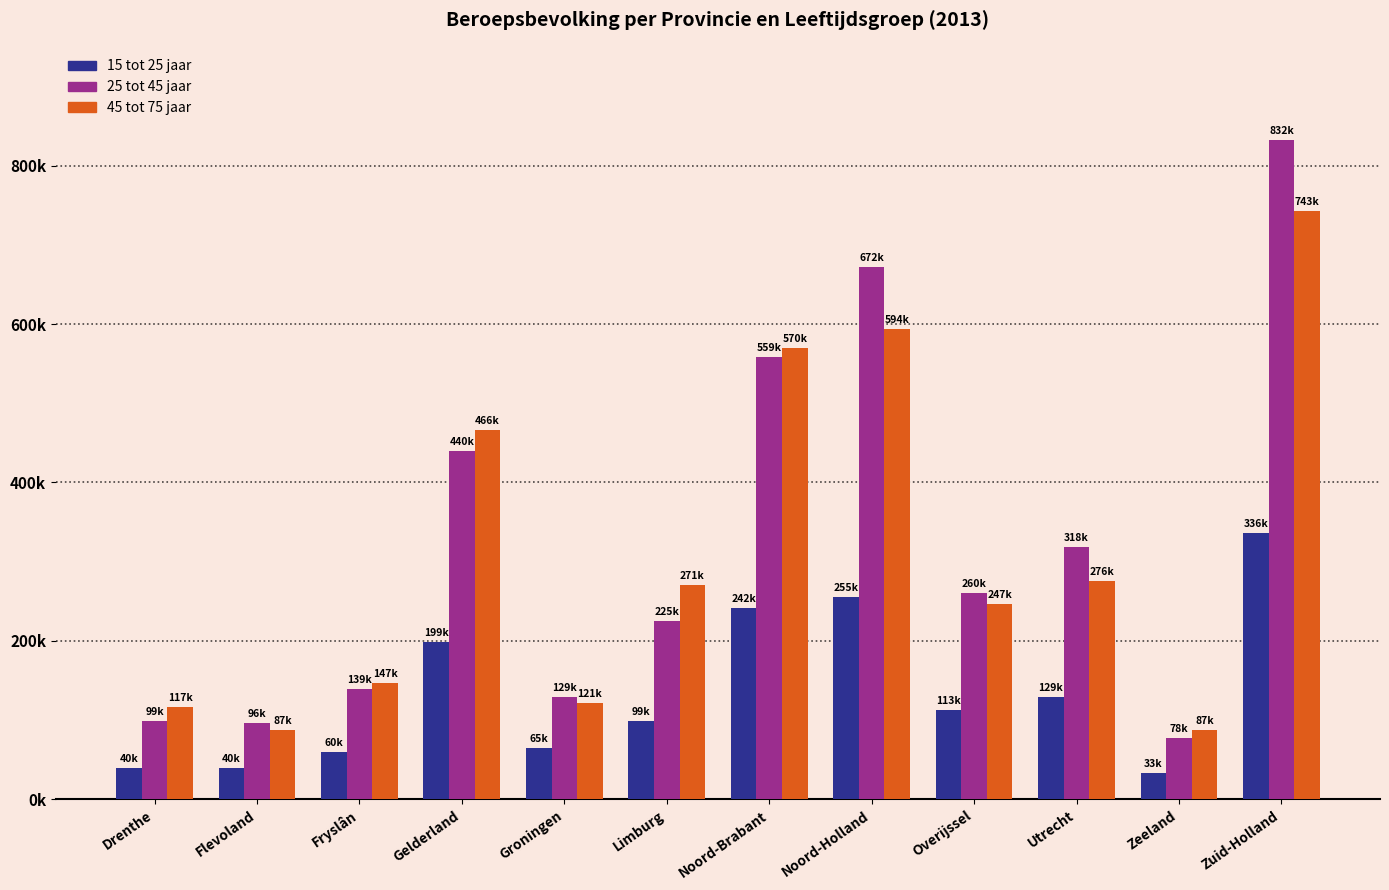

Does the chart contain any negative values?

No